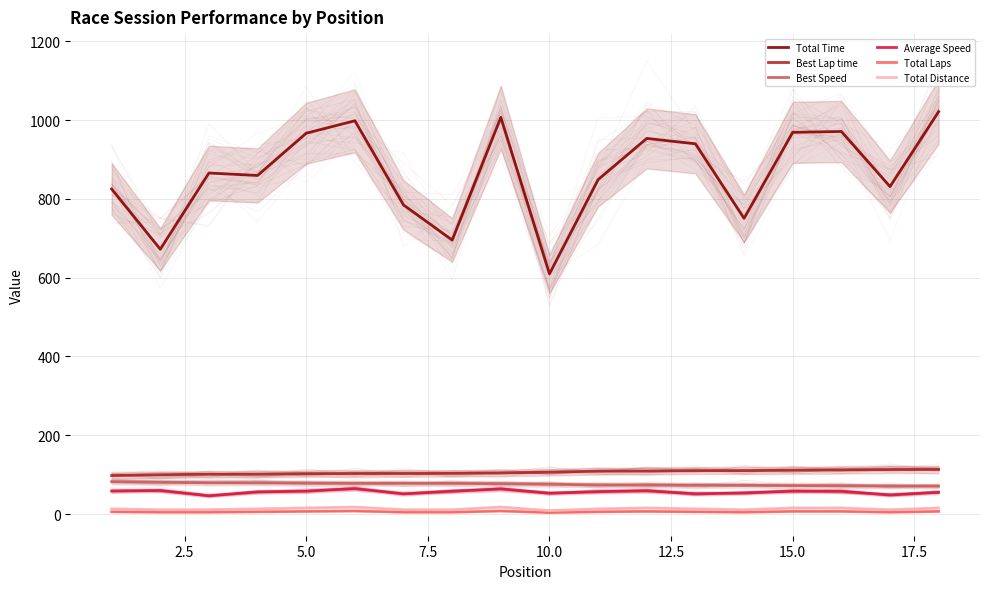

What is the maximum value for Total Laps?

8.0